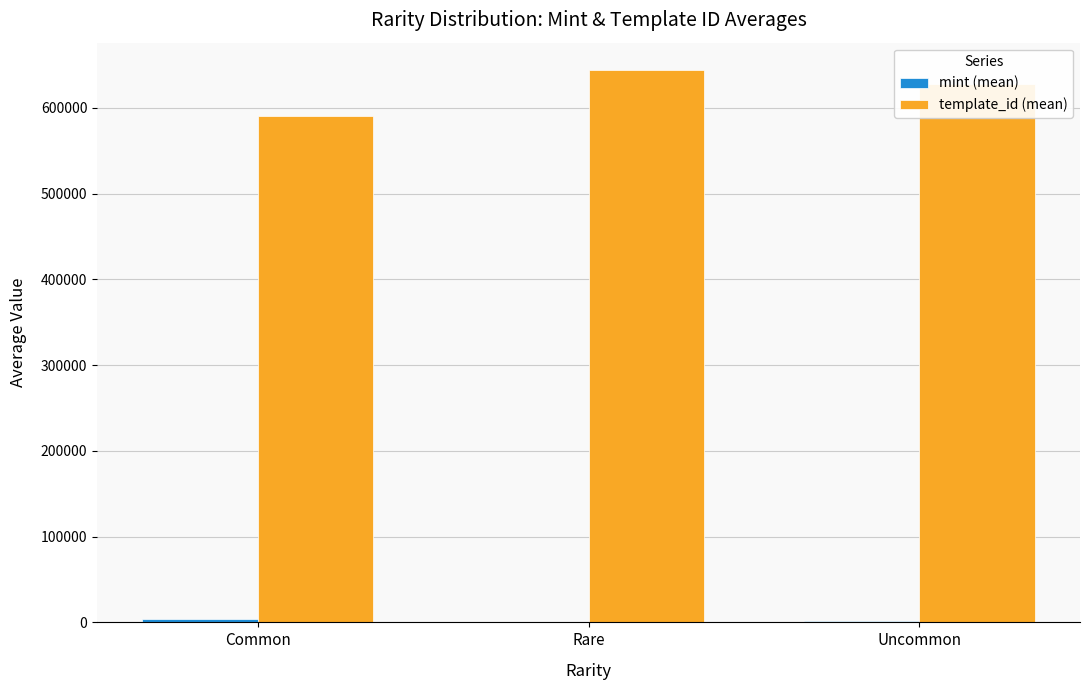

Which series has the largest total across all categories?

template_id (mean)